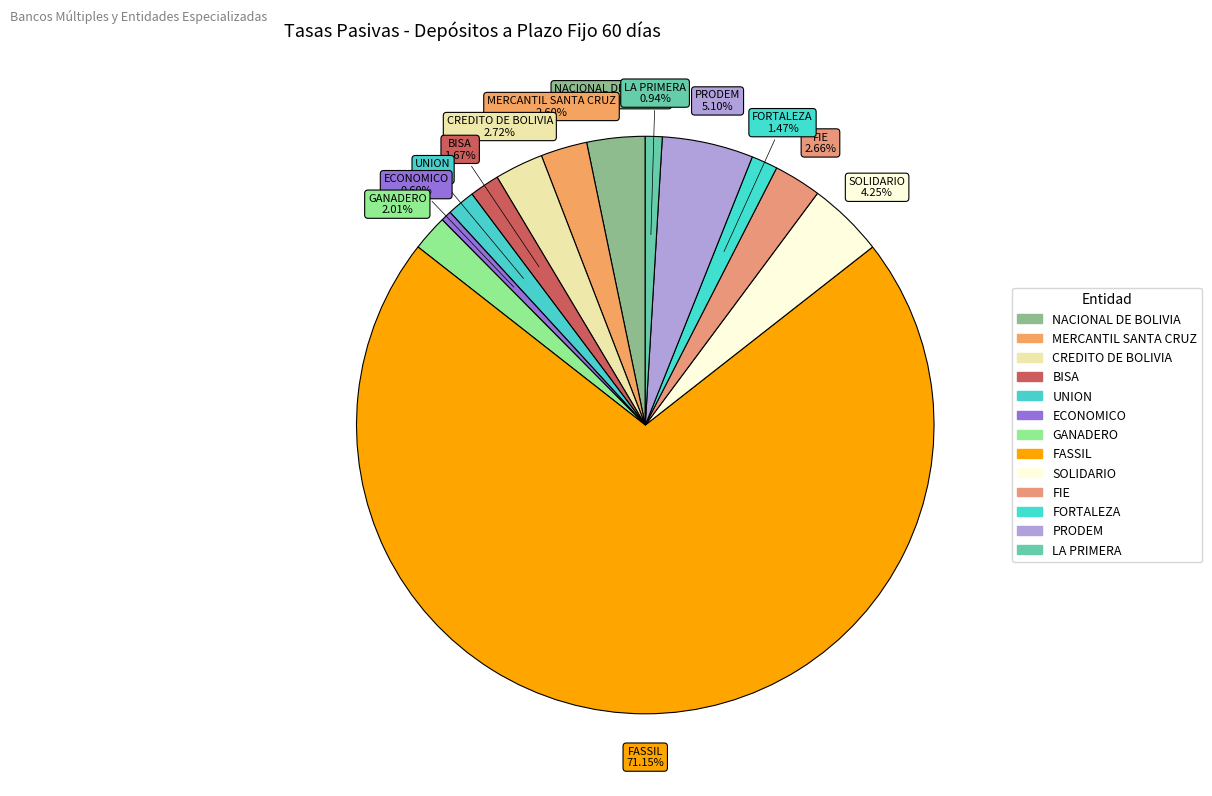

Is there any slice that represents more than half of the pie?

Yes